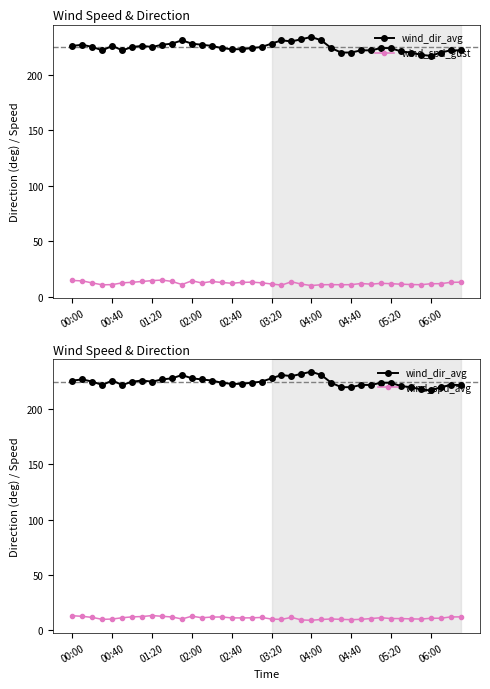

Which series has the widest spread of values?

wind_dir_avg